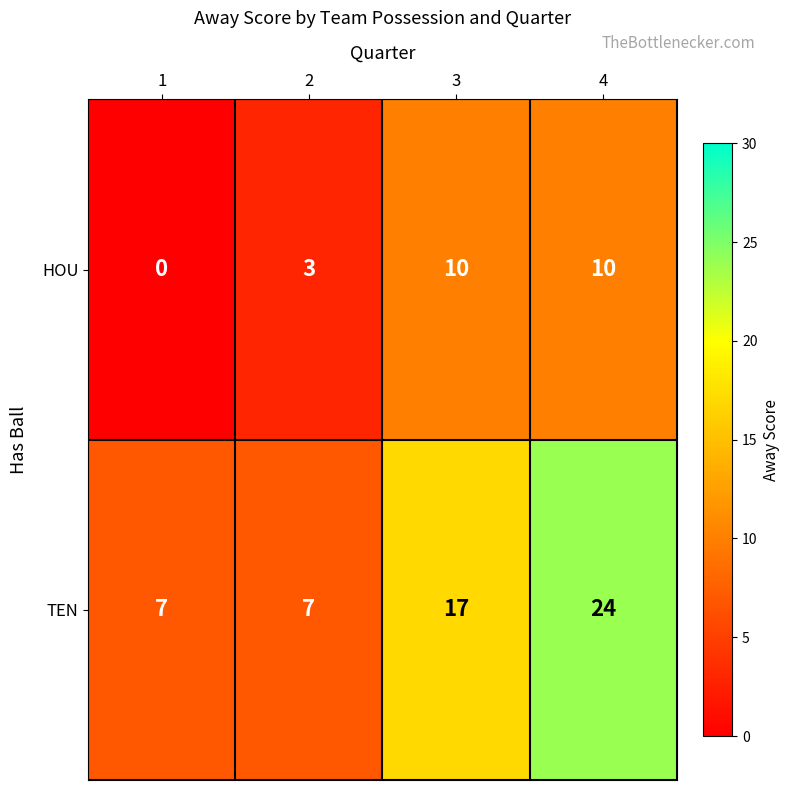

Which category has the lowest value across all series?

1